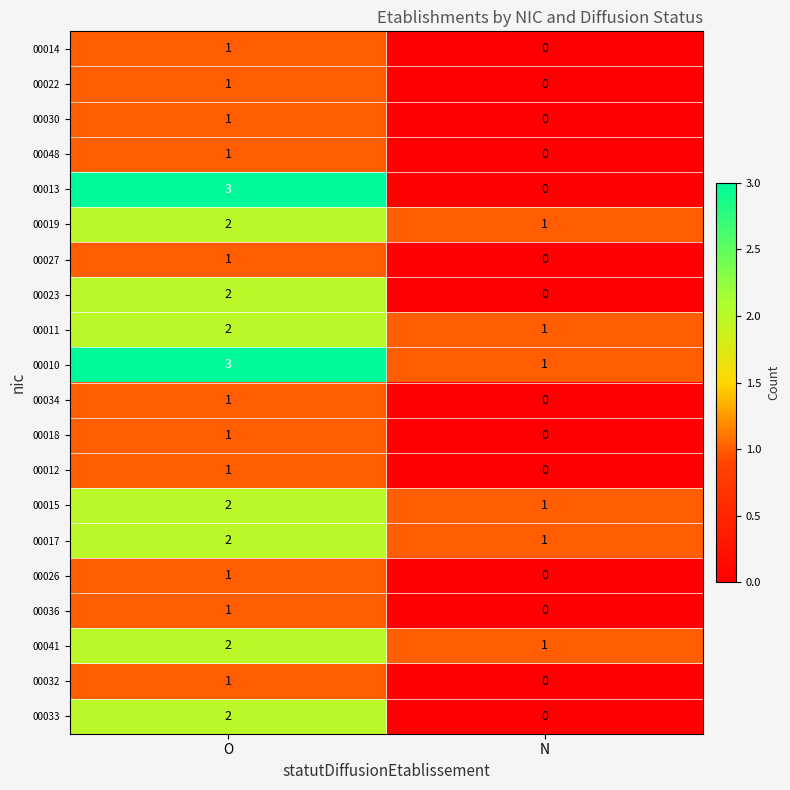

What is the sum of the 00010 values at O and N?

4